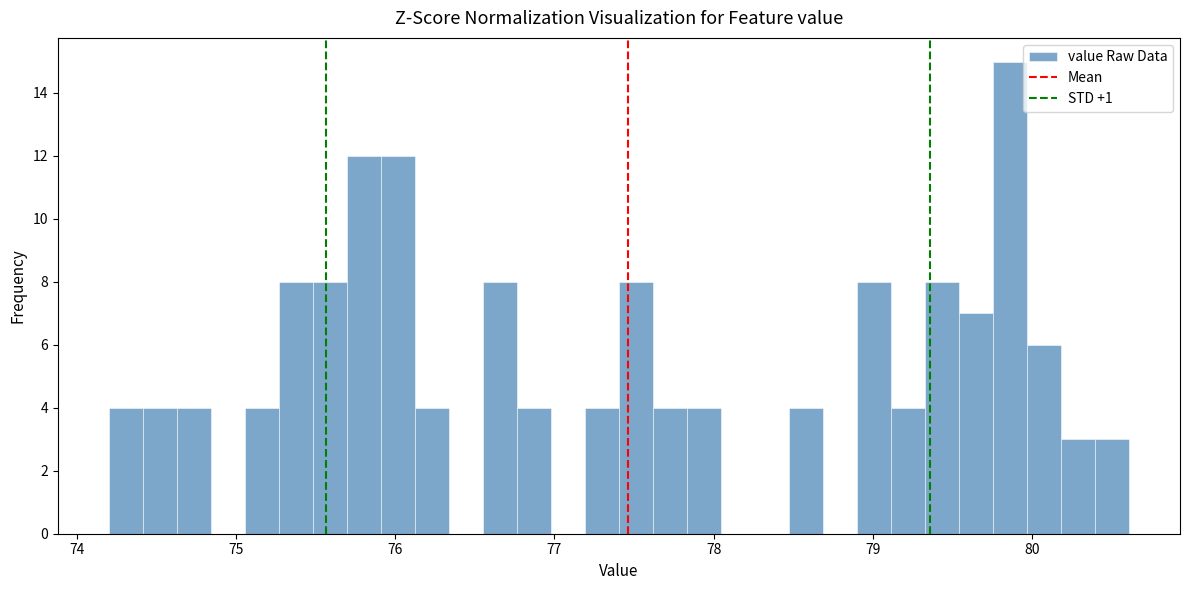

Around what value on the x-axis is the tallest bar? Give the approximate position of its centre, as read against the axis.

79.9